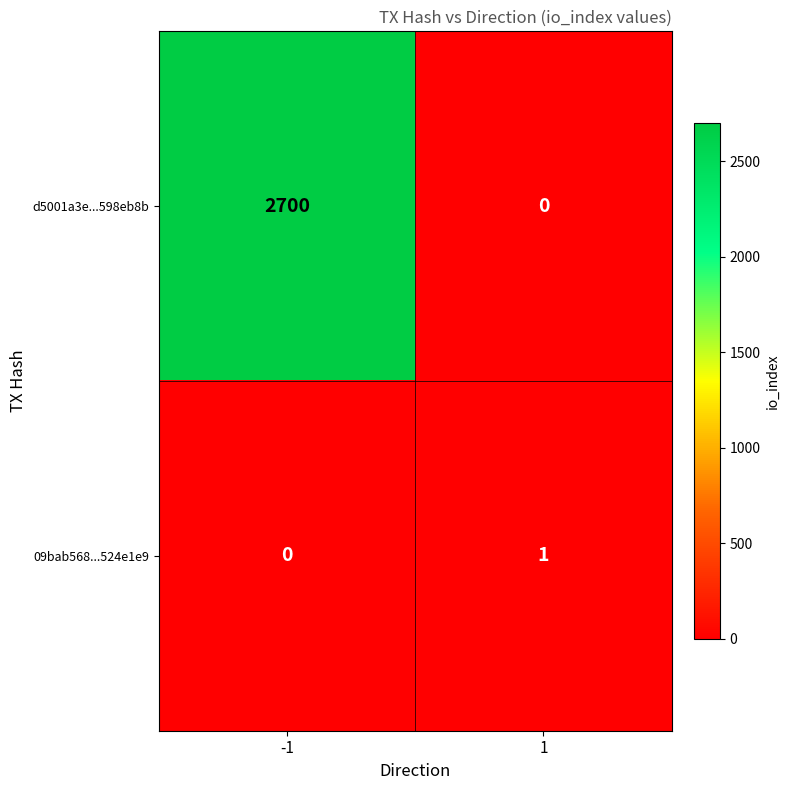

True or false: 09bab568...524e1e9 has a value of -1 at -1.

False